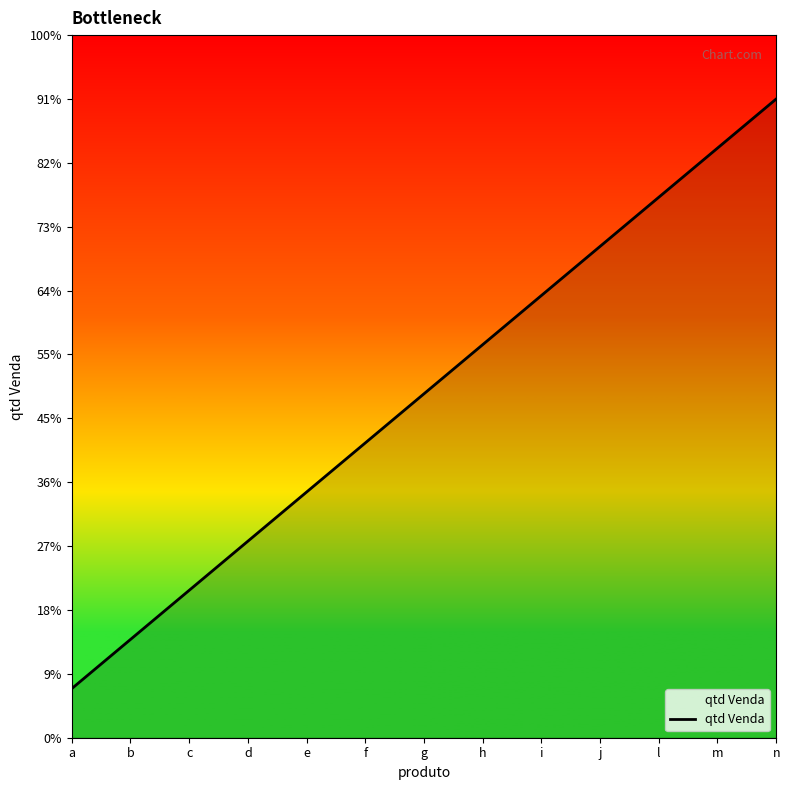

Which label corresponds to the smallest value in the chart?

a